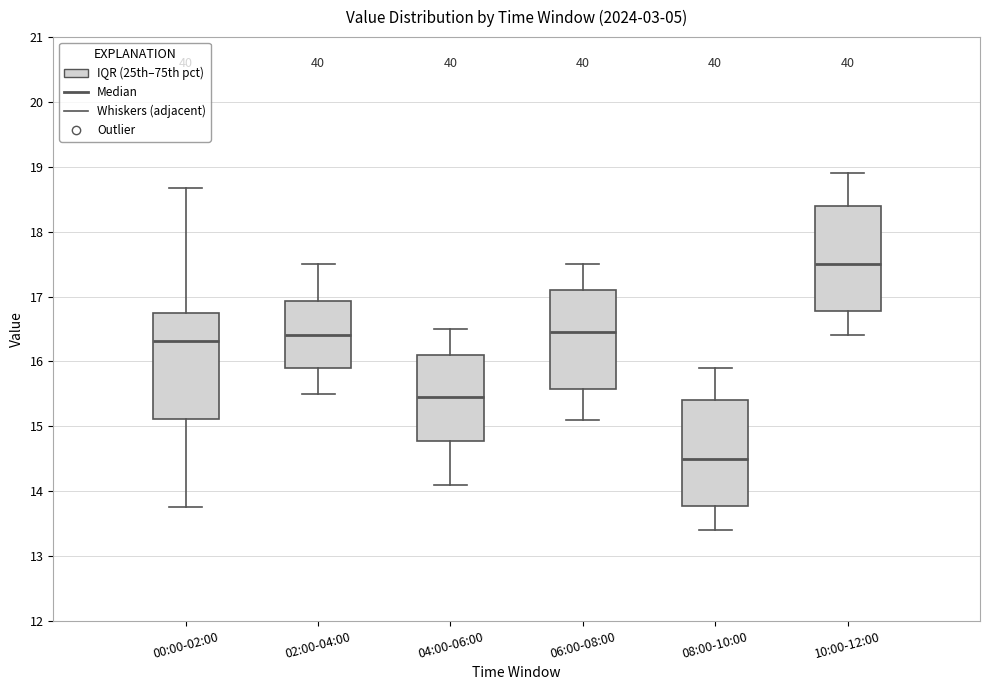

Reading left to right, transcribe this box plot: for each box, give where its median line is, the range the box spans, and where its two whiskers end, as read against the y-axis. The values are not printed on the chart, so give them approximately, as read against the axis.

00:00-02:00: median 16.3, box 15.1 to 16.7, whiskers 13.8 to 18.7
02:00-04:00: median 16.4, box 15.9 to 16.9, whiskers 15.5 to 17.5
04:00-06:00: median 15.5, box 14.8 to 16.1, whiskers 14.1 to 16.5
06:00-08:00: median 16.5, box 15.6 to 17.1, whiskers 15.1 to 17.5
08:00-10:00: median 14.5, box 13.8 to 15.4, whiskers 13.4 to 15.9
10:00-12:00: median 17.5, box 16.8 to 18.4, whiskers 16.4 to 18.9